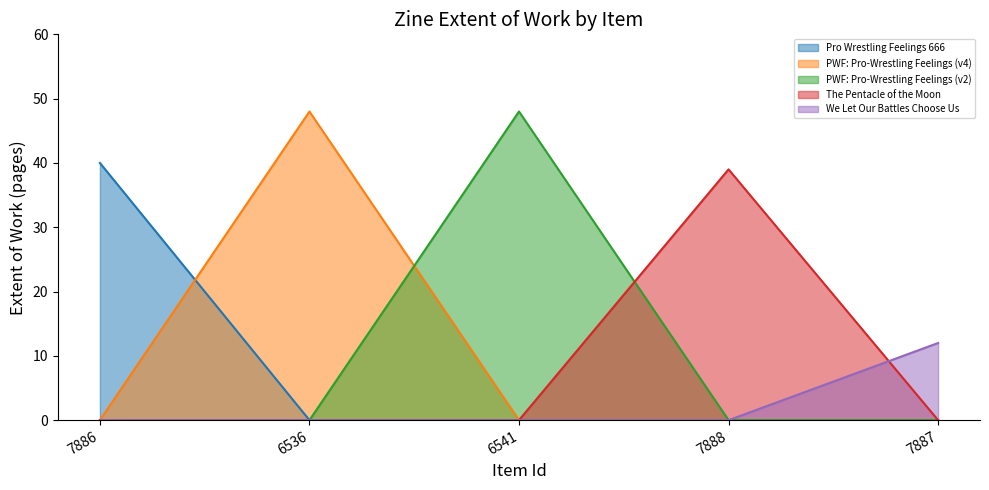

The Pro Wrestling Feelings 666 series shows 0 at 6541. True or false?

True